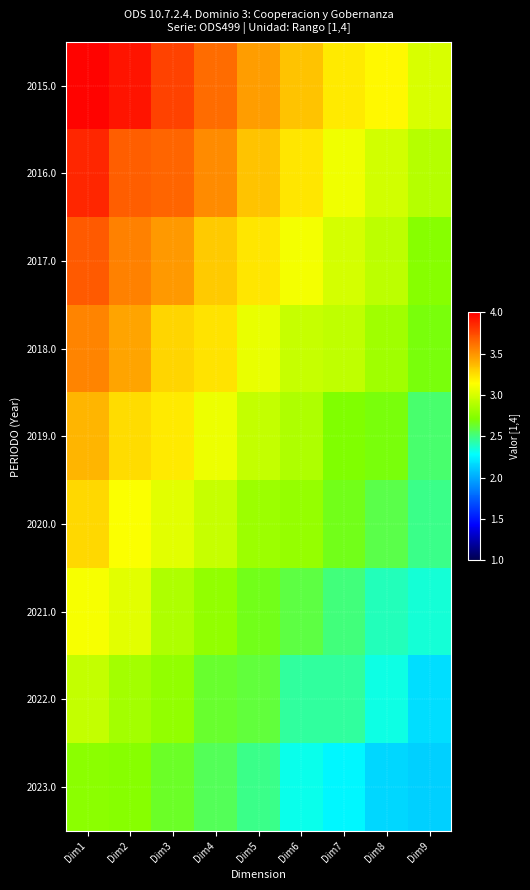

At how many categories does at least one series exceed 2?

9